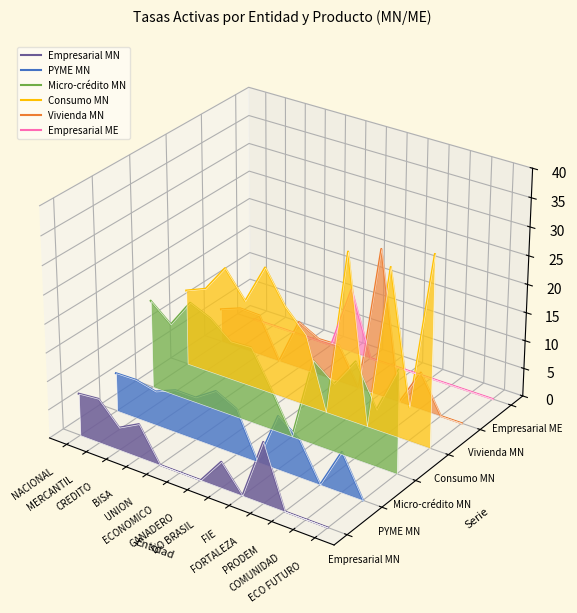

True or false: Consumo MN has more than 1 interior local peaks.

True